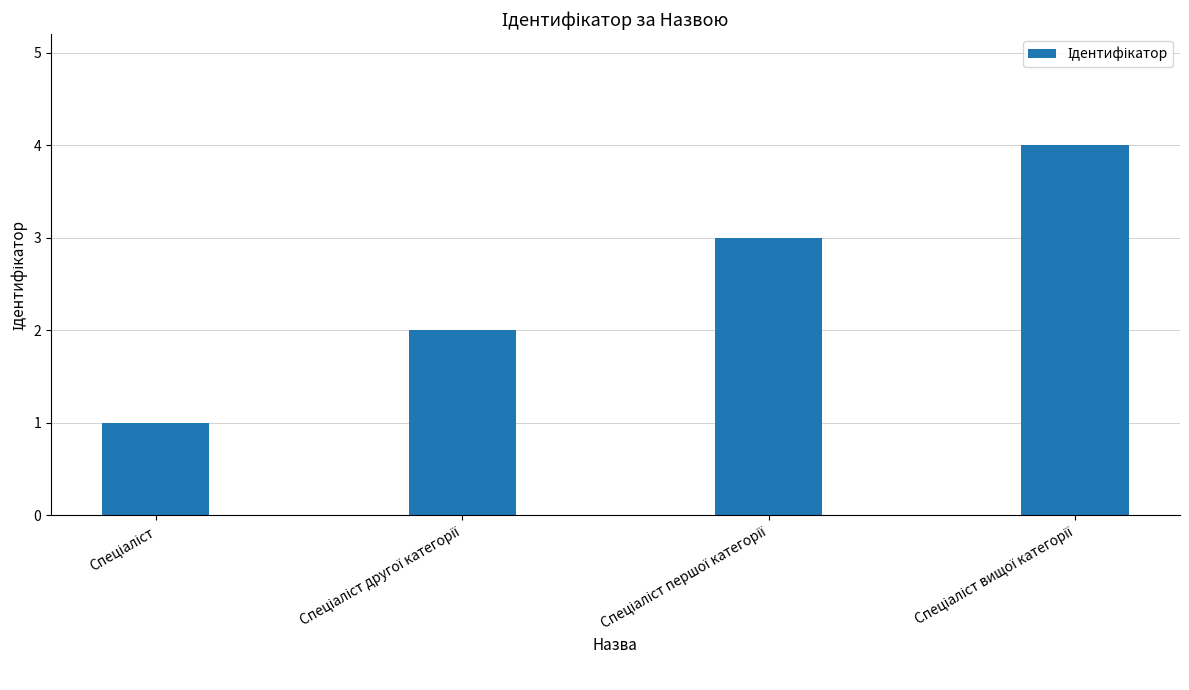

What is the greatest value displayed?

4